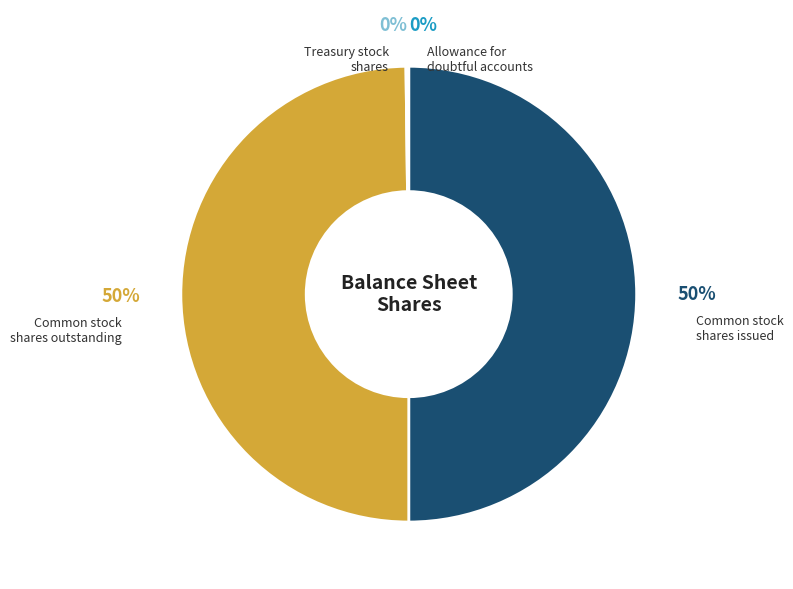

True or false: Common stock shares outstanding accounts for 58% of the total.

False